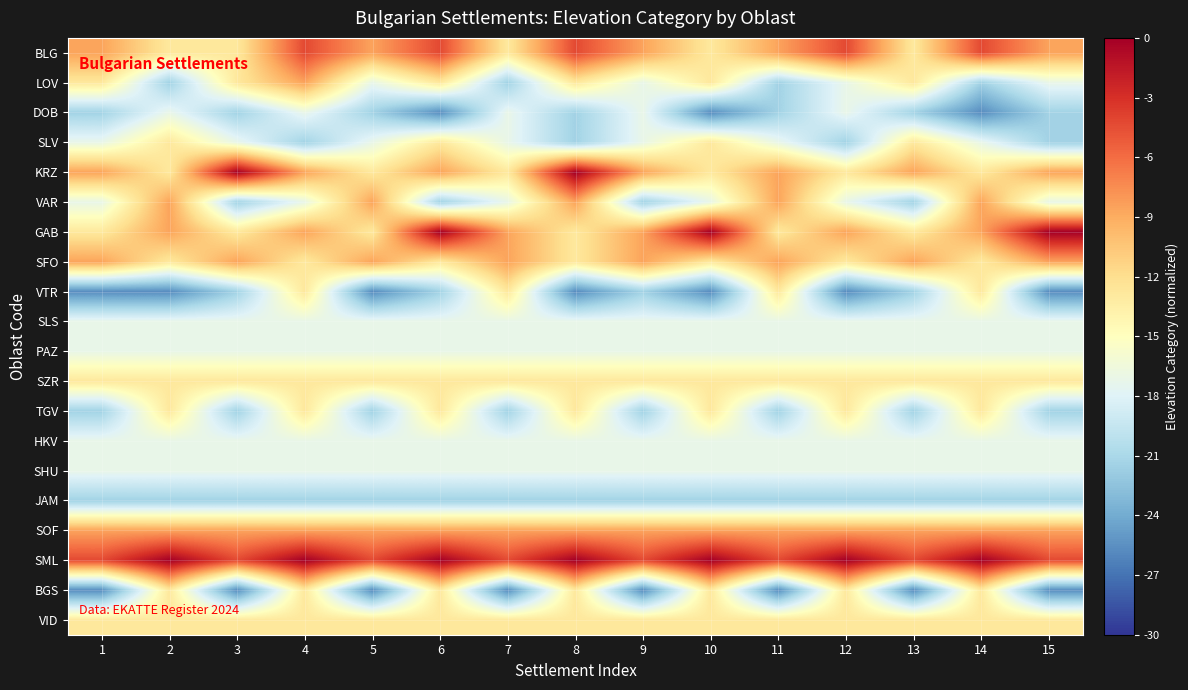

List the series in order of their peak value, lowest first.

JAM, DOB, SLS, PAZ, HKV, SHU, SLV, VTR, SZR, TGV, BGS, VID, LOV, VAR, SFO, SOF, BLG, KRZ, GAB, SML